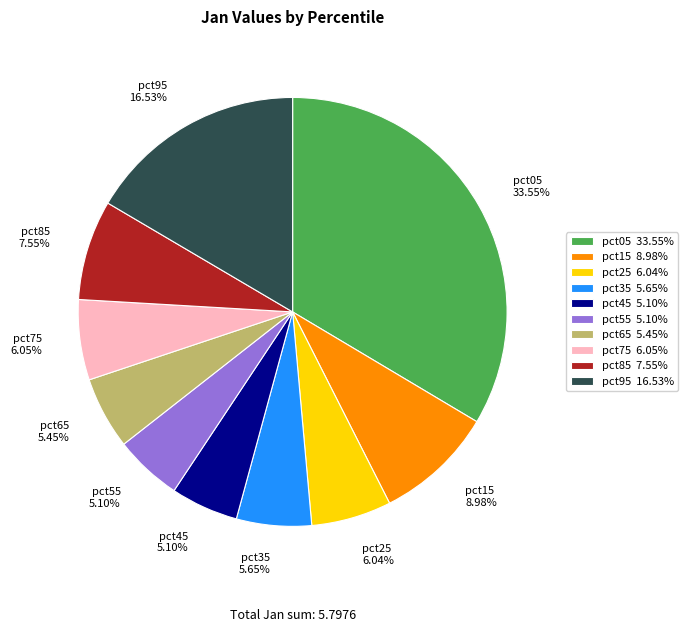

To the nearest percent, what is the average slice percentage?

10%